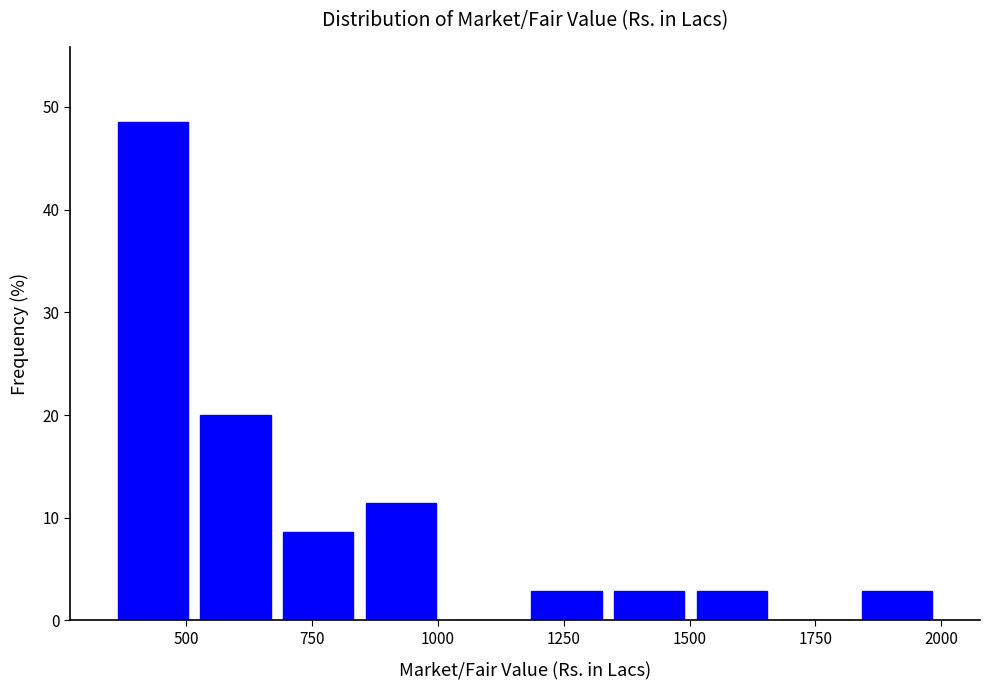

Read against the x-axis, roughly where is the centre of the tallest bar?

450